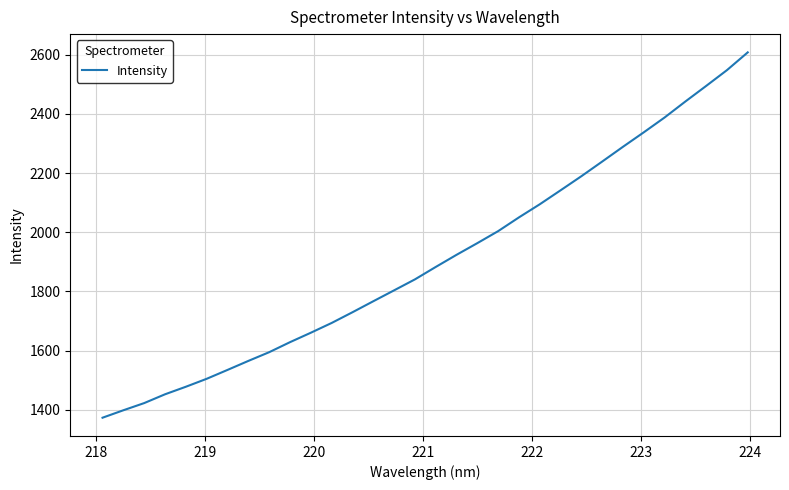

What is the difference between the maximum and second lowest values?

1210.2